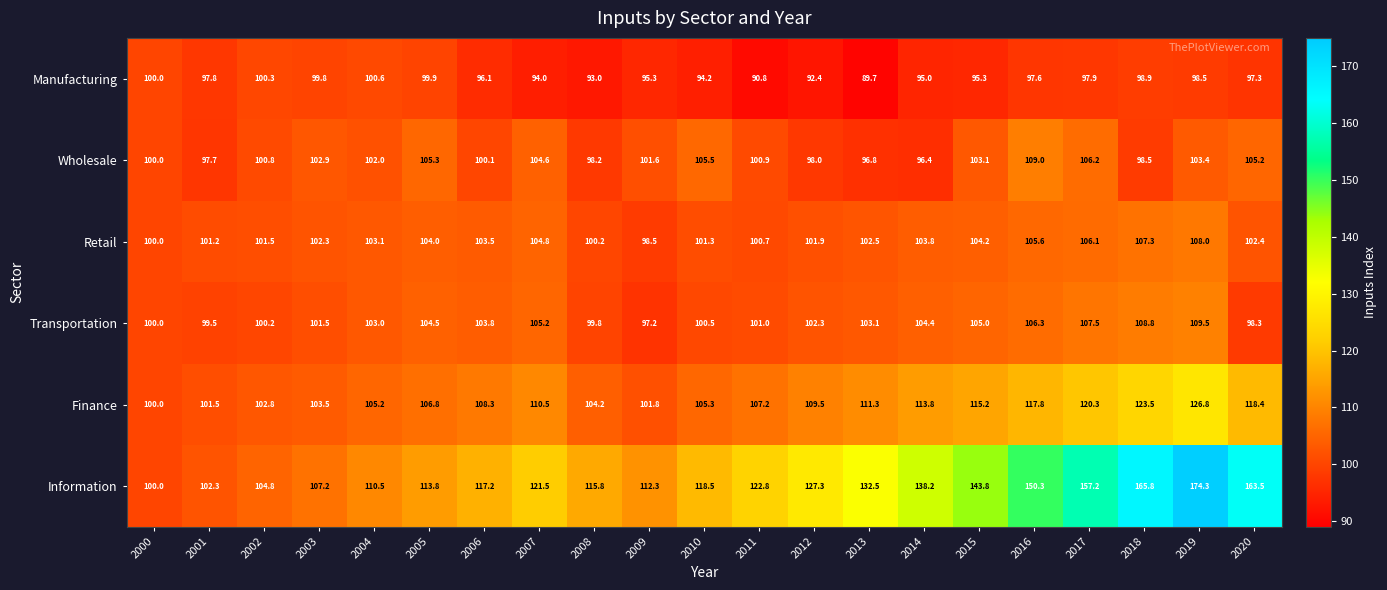

What is the difference between the maximum and minimum values in the Retail series?

9.5